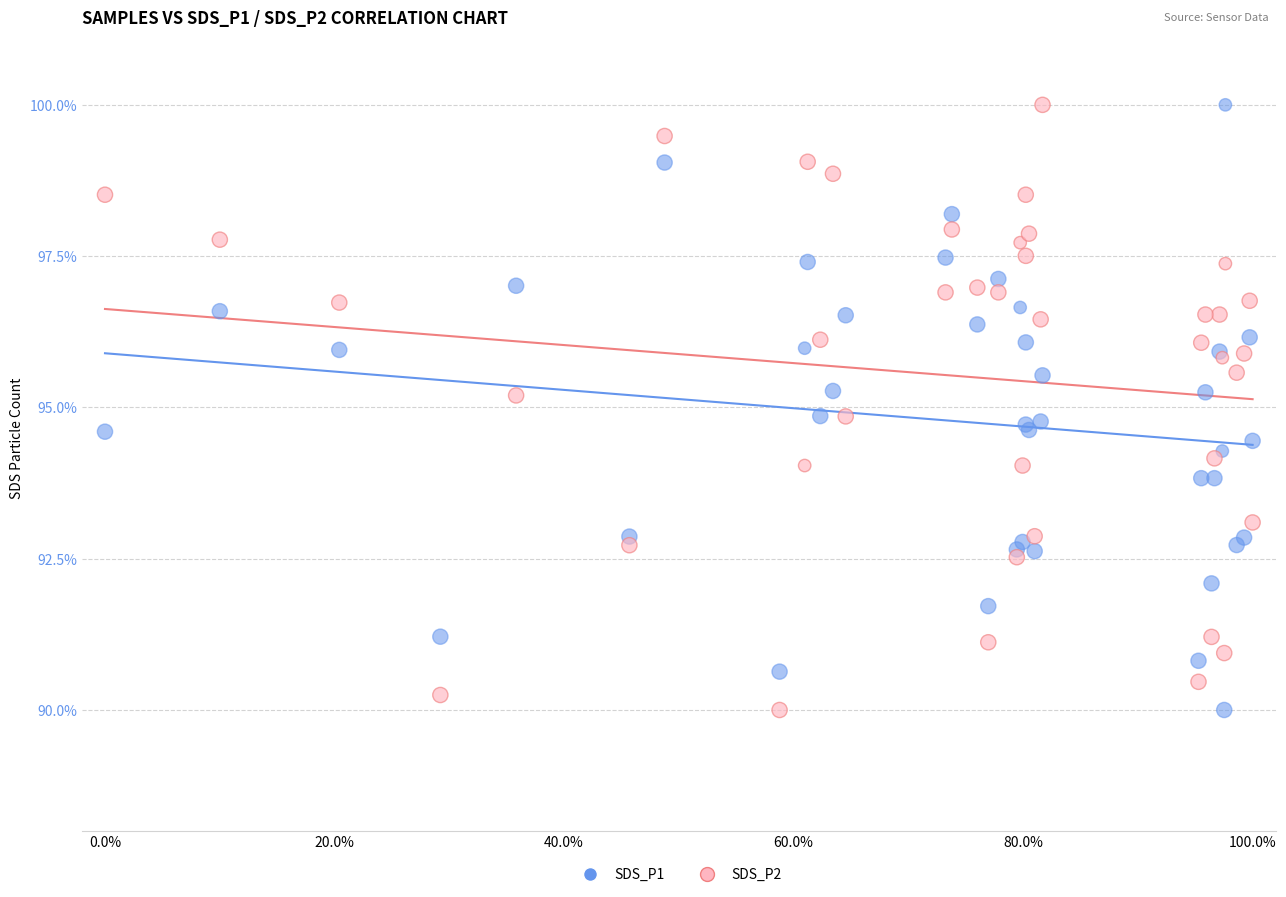

What is the X range (max minus min) for the scatter plot?

1.0